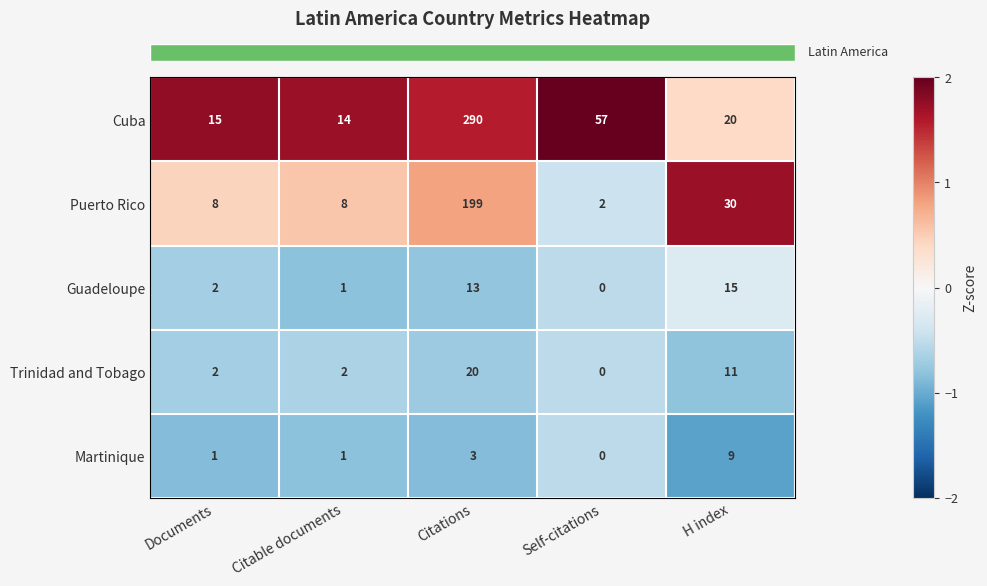

Reading left to right, transcribe all the data shown in this chart.

Cuba: Documents=15	Citable documents=14	Citations=290	Self-citations=57	H index=20
Puerto Rico: Documents=8	Citable documents=8	Citations=199	Self-citations=2	H index=30
Guadeloupe: Documents=2	Citable documents=1	Citations=13	Self-citations=0	H index=15
Trinidad and Tobago: Documents=2	Citable documents=2	Citations=20	Self-citations=0	H index=11
Martinique: Documents=1	Citable documents=1	Citations=3	Self-citations=0	H index=9